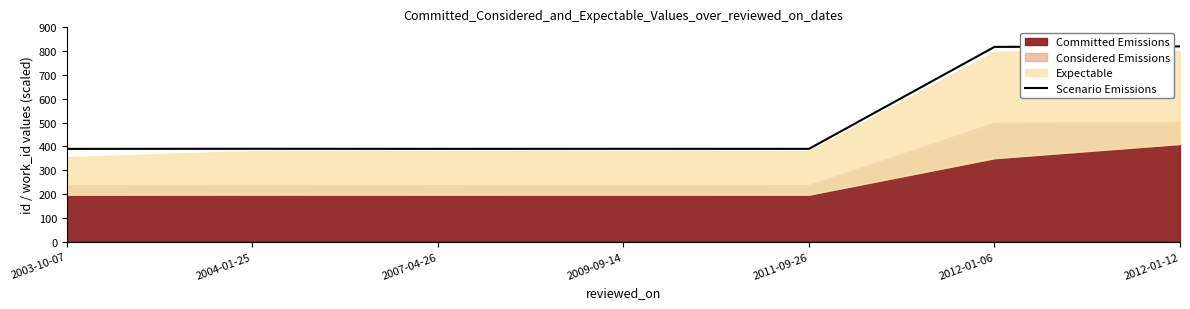

Reading left to right, list all the values displayed in this chart.

2003-10-07=389.8	2004-01-25=390.2	2007-04-26=389.9	2009-09-14=390.1	2011-09-26=389.8	2012-01-06=817.9	2012-01-12=820.0